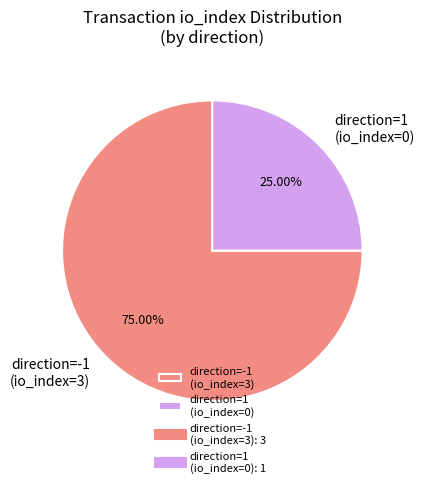

To the nearest percent, what is the difference between the direction=1 (io_index=0) and direction=-1 (io_index=3) slice percentages?

50%